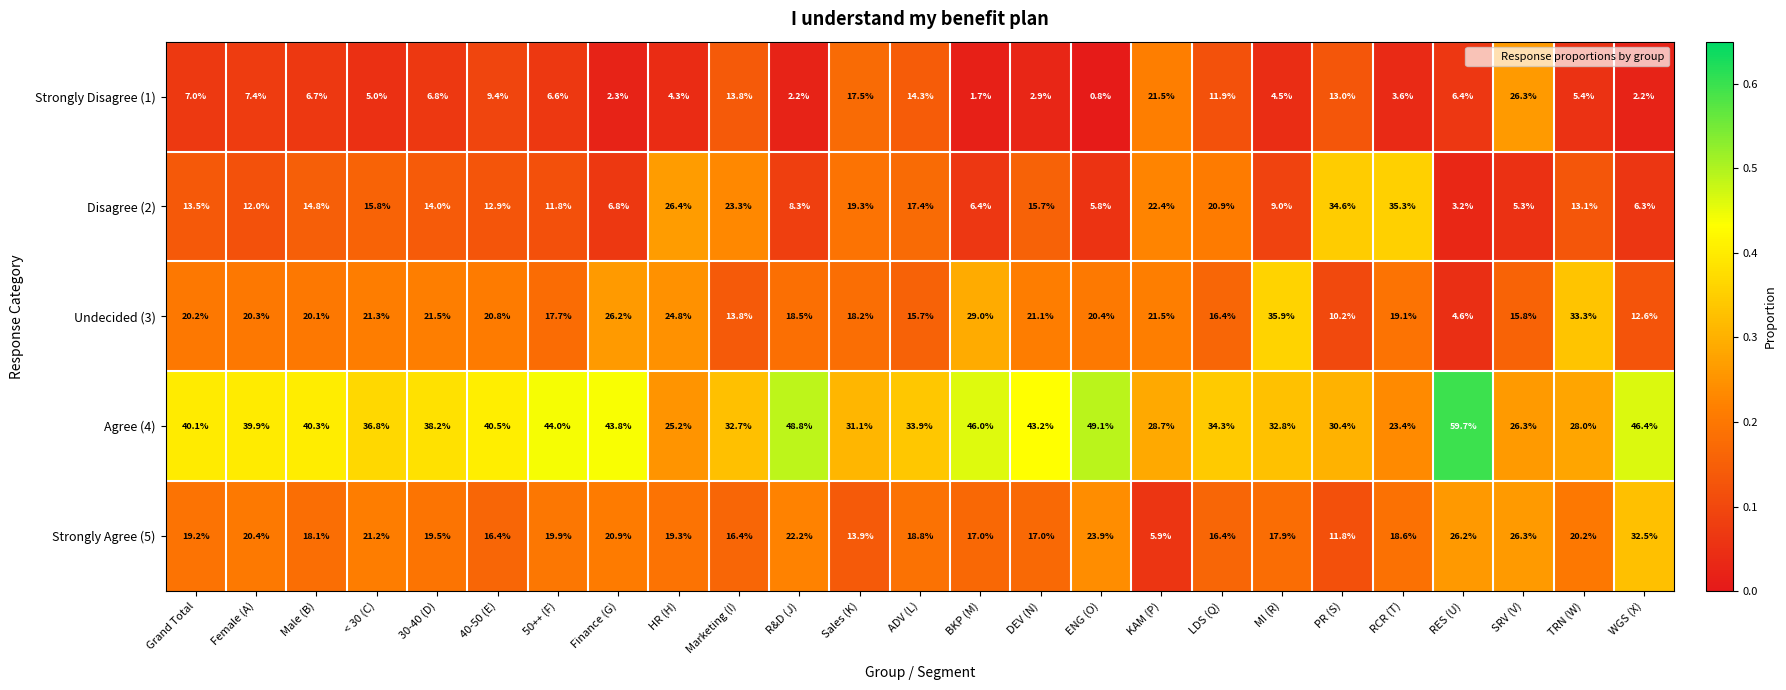

The value of Agree (4) at PR (S) is 40.0. True or false?

False